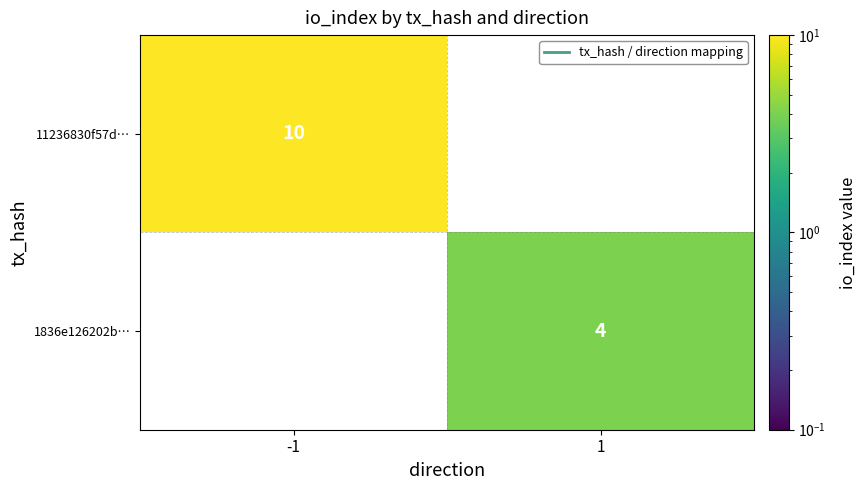

Is it true that 1836e126202b… equals 4 at 1?

True